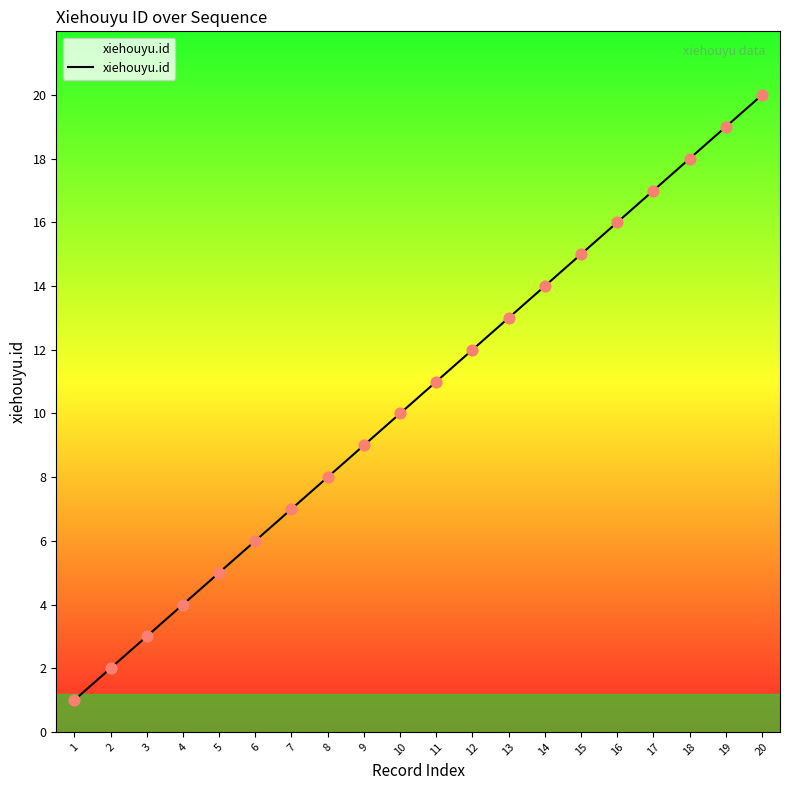

Which has a higher value, 6 or 4?

6